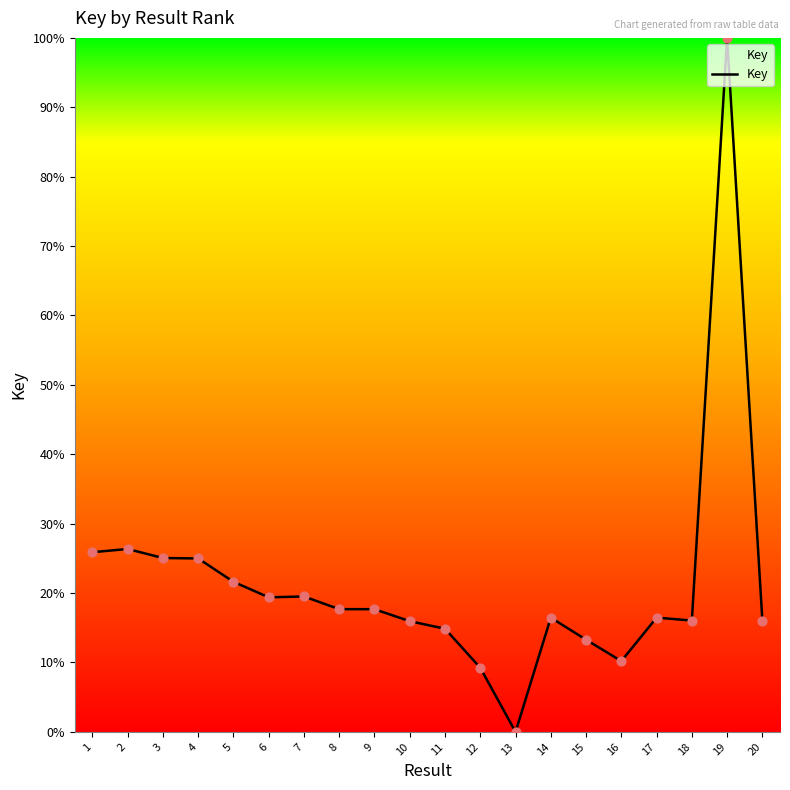

Between 5 and 12, which is larger?

5